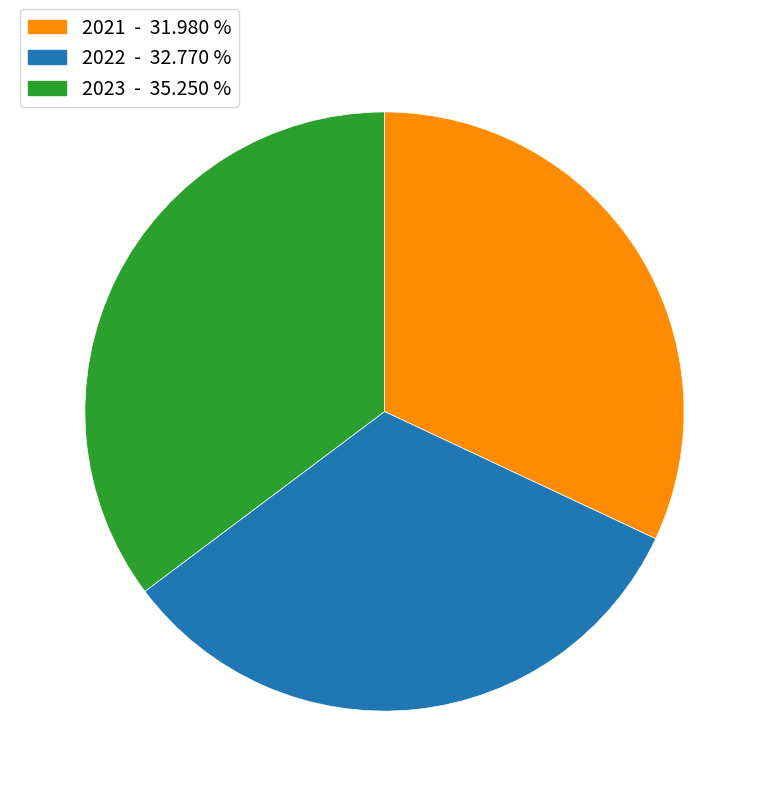

Rank the categories by value from lowest to highest.

2021, 2022, 2023